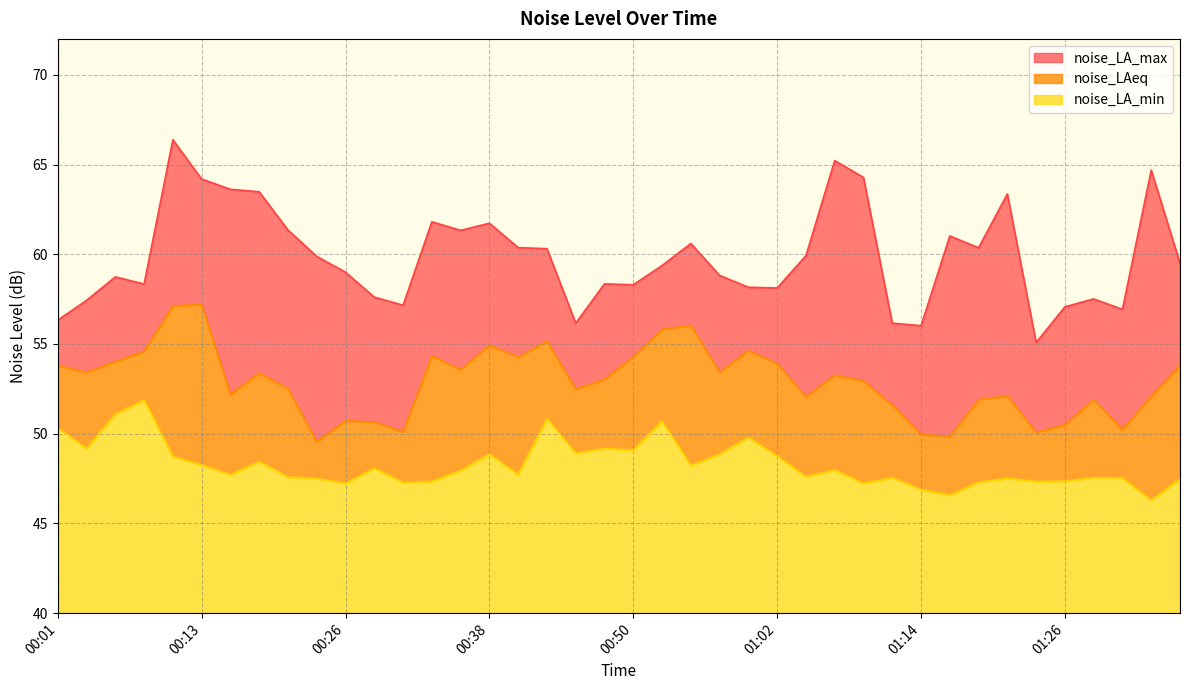

What is the maximum value shown in the chart?

66.4